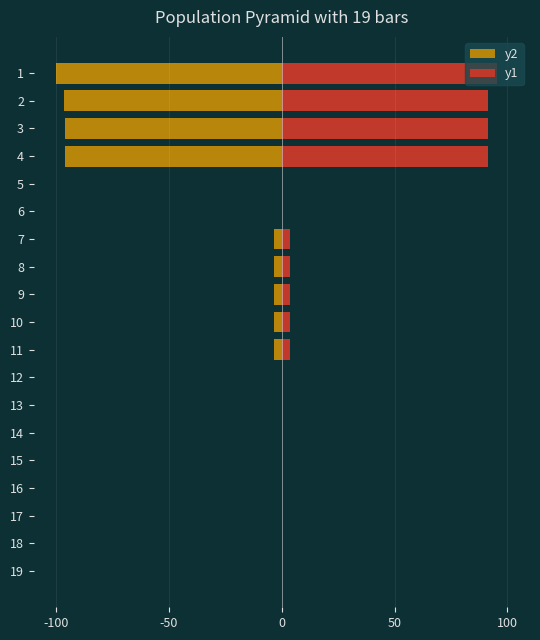

What are all the series names shown in the legend?

y2, y1